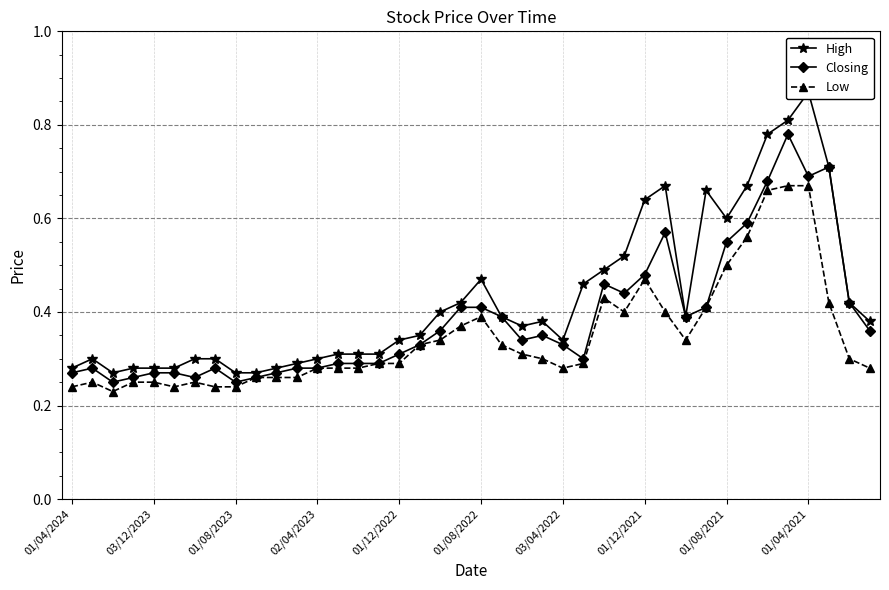

How many interior local peaks does the High series have?

6